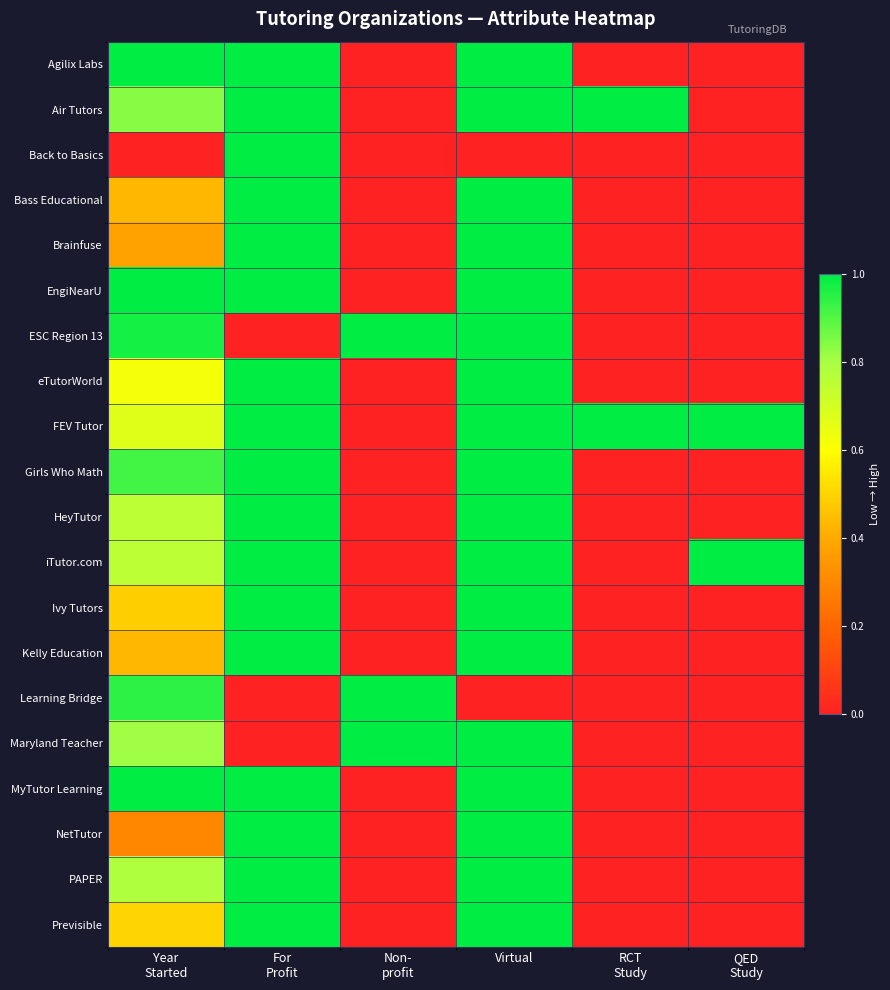

How many categories are shown in the chart?

6